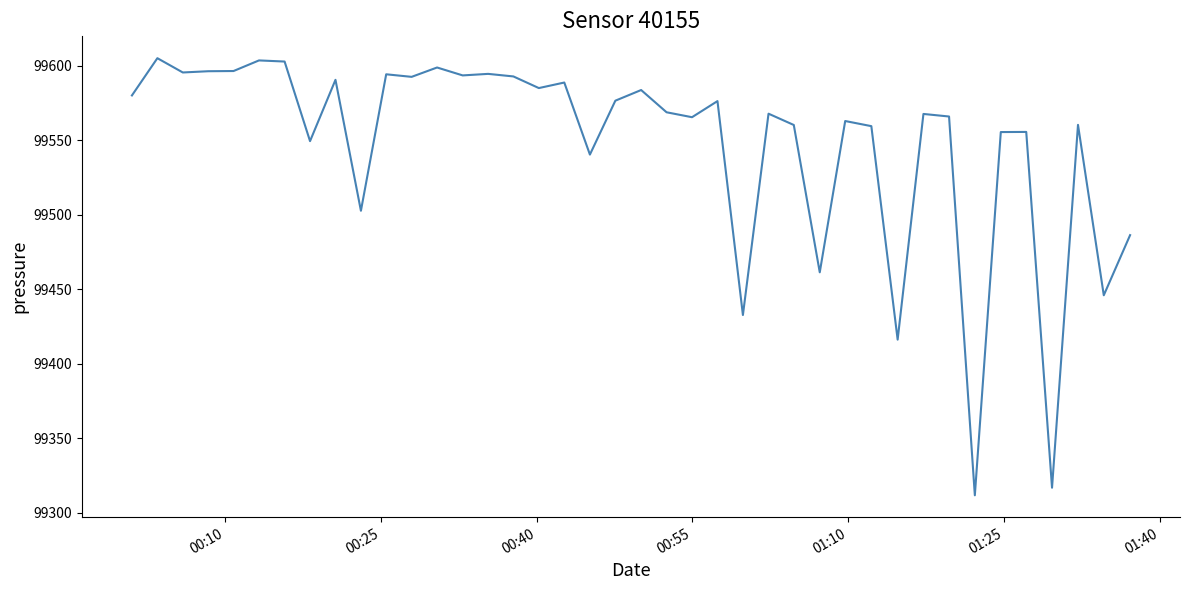

What is the minimum value shown in the chart?

99311.7